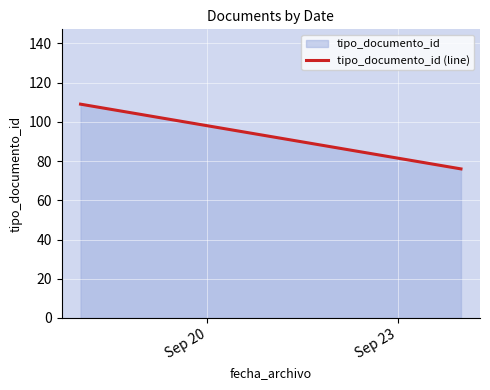

What is the minimum value shown in the chart?

76